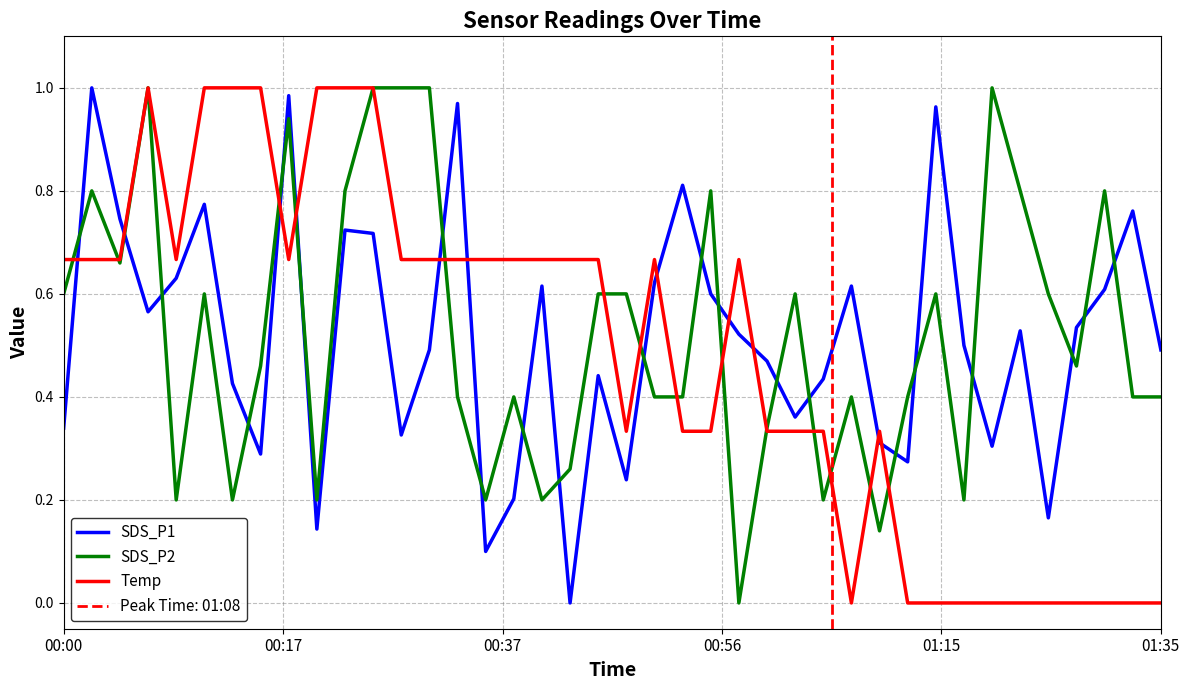

How many positive values does the Temp series have?

29